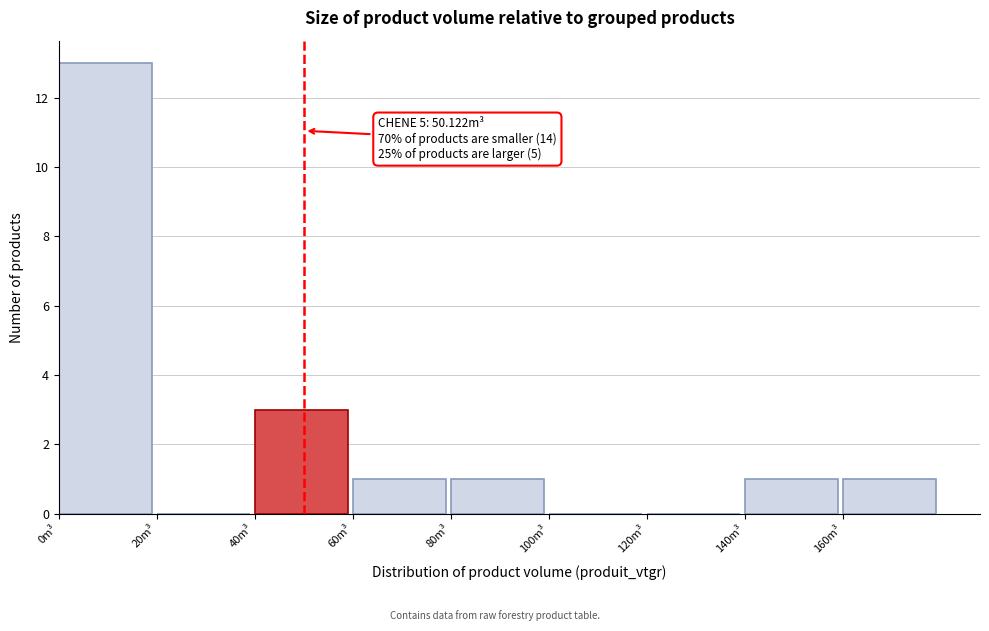

Over which range of the x-axis is the bar tallest?

0 to 20